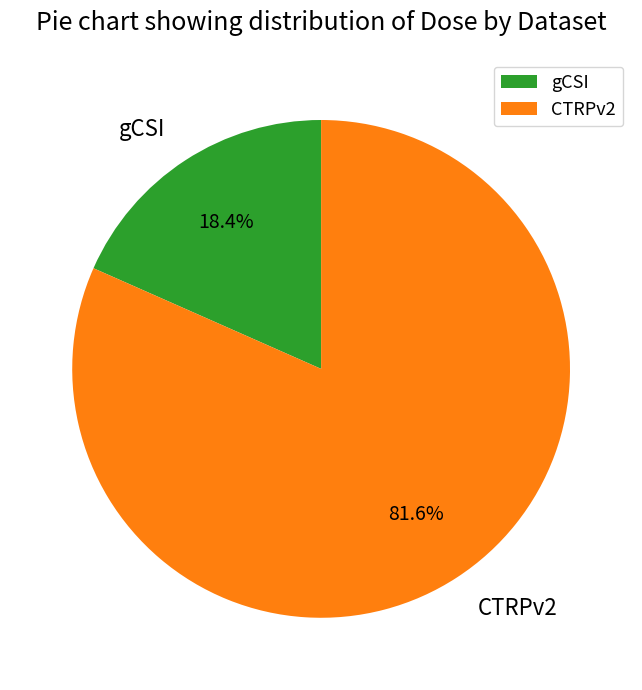

Is the sum of gCSI and CTRPv2 greater than half?

Yes